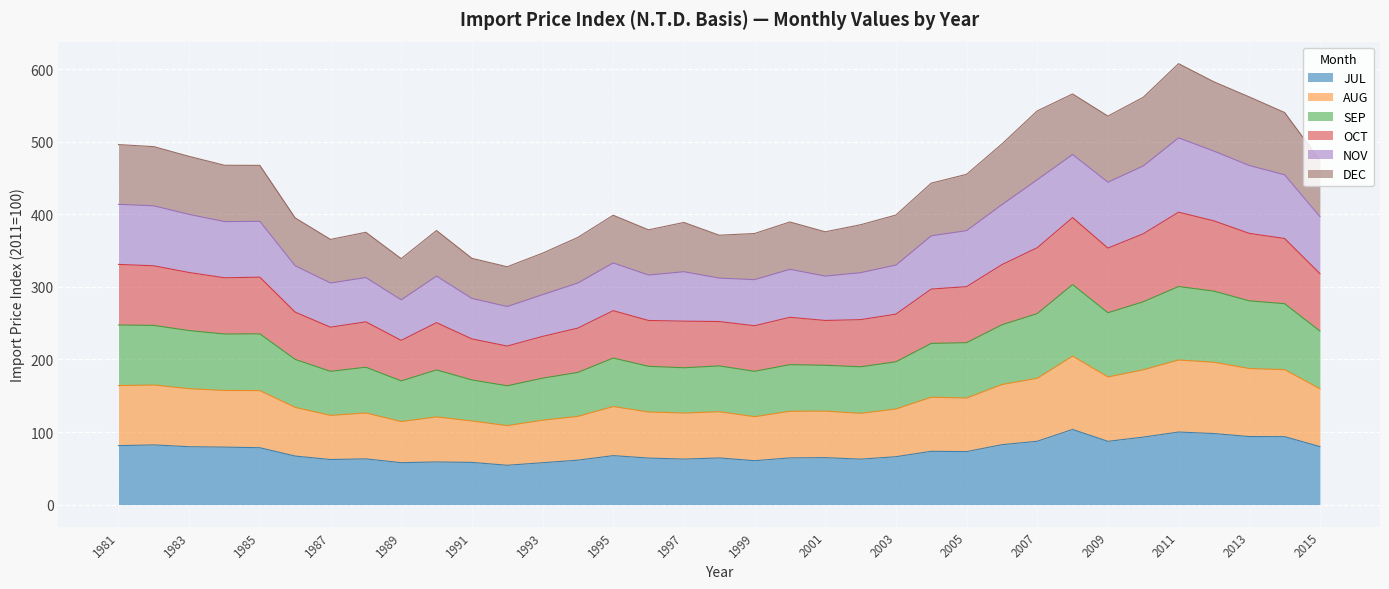

What are all the series names shown in the legend?

JUL, AUG, SEP, OCT, NOV, DEC